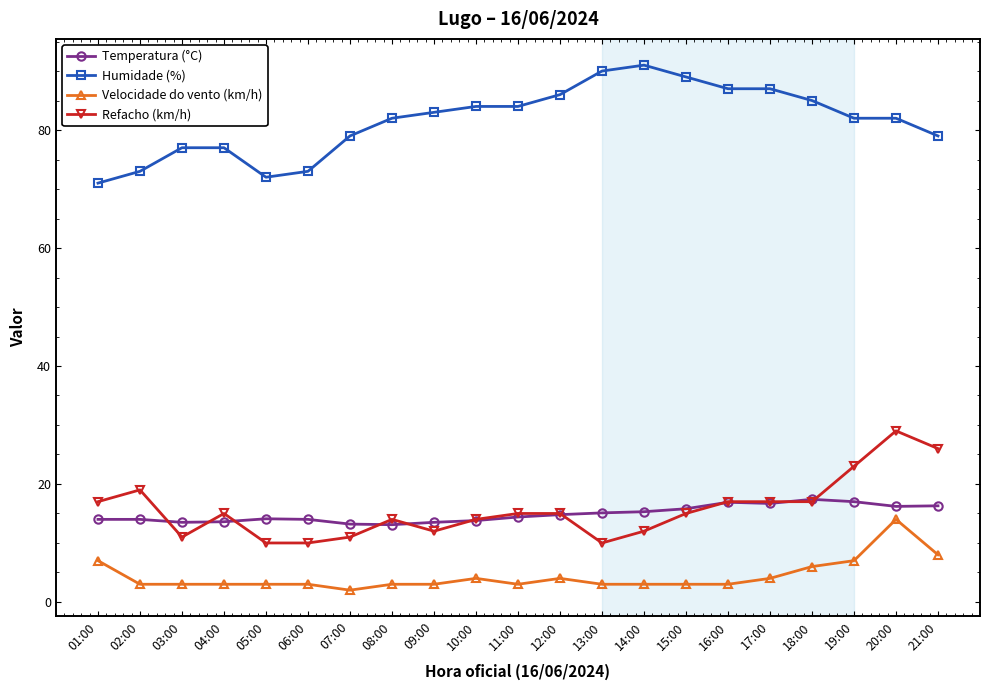

Count the number of data series in this chart.

4